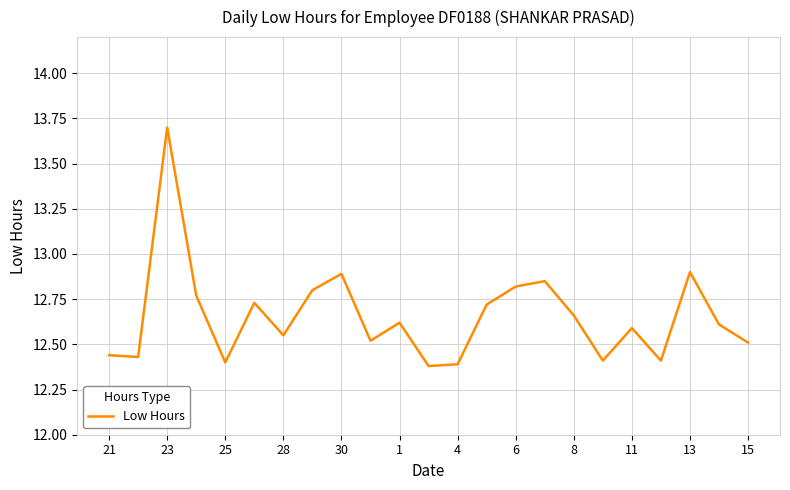

What is the maximum value shown in the chart?

13.7